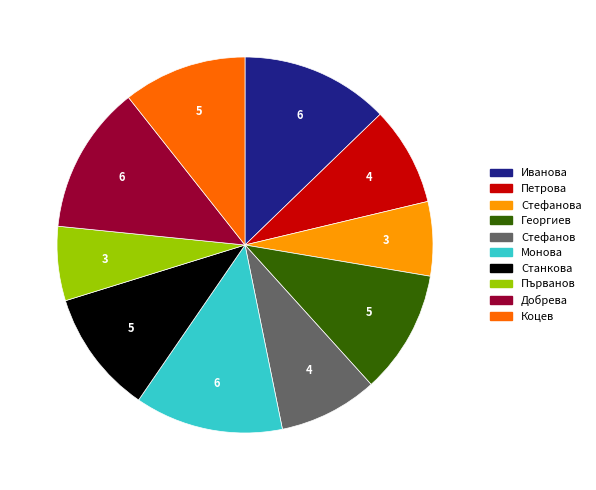

Is there any slice that represents more than half of the pie?

No